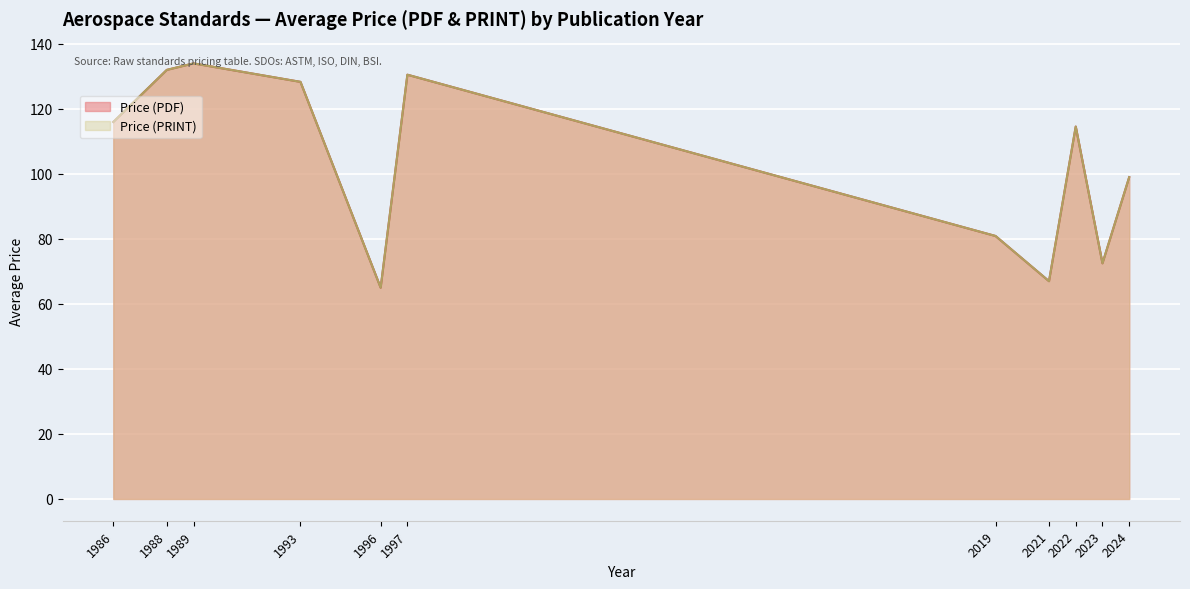

What is the minimum value for Price (PDF)?

65.0